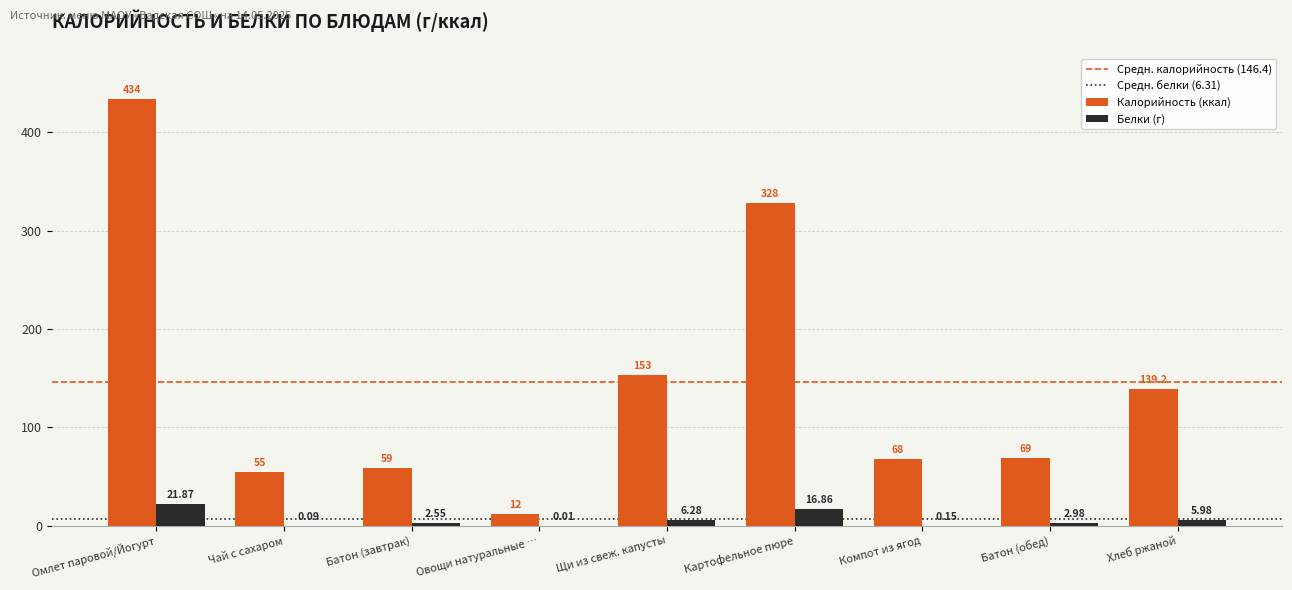

What is the sum of the Белки (г) values at Щи из свеж. капусты and Батон (обед)?

9.3